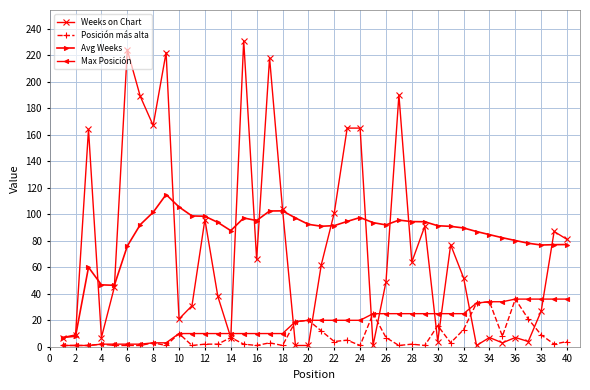

What is the value of the Weeks on Chart point at the 8th from the left?

167.0